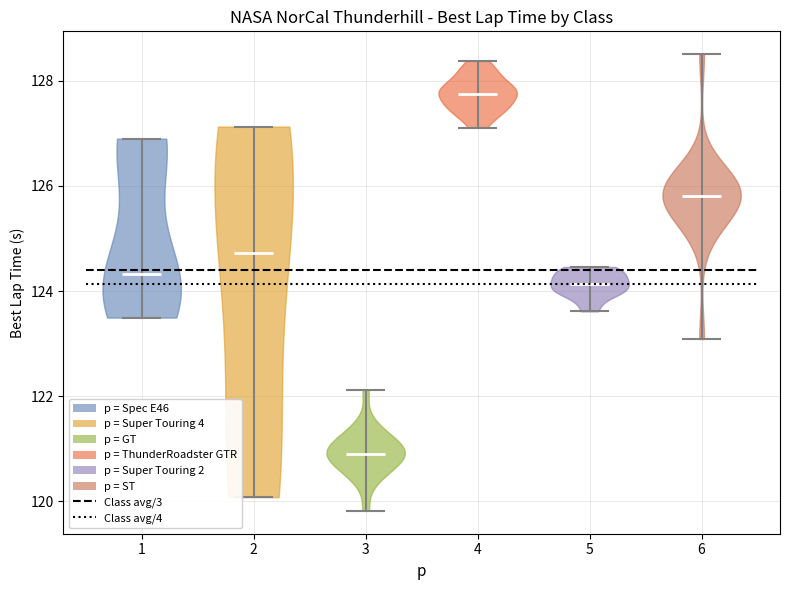

Reading left to right, read every violin against the y-axis: where its median line is, and the lowest and highest points it reaches. The values are not printed on the chart, so give them approximately, as read against the axis.

1: median line 124.4, lowest point 123.4, highest point 126.8
2: median line 124.8, lowest point 120.0, highest point 127.2
3: median line 121.0, lowest point 119.8, highest point 122.2
4: median line 127.8, lowest point 127.2, highest point 128.4
5: median line 124.2, lowest point 123.6, highest point 124.4
6: median line 125.8, lowest point 123.0, highest point 128.6